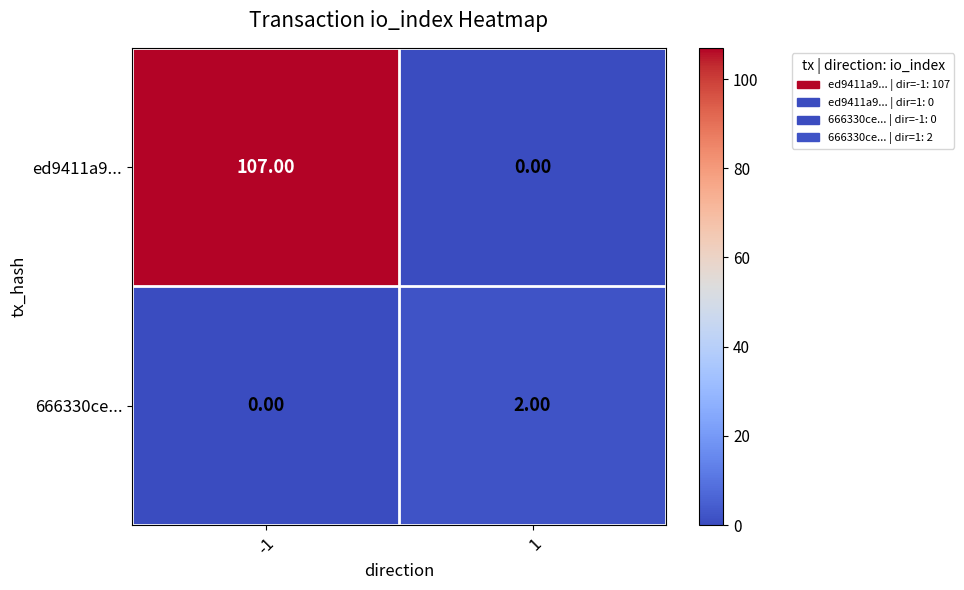

List the labels in order of 666330ce... value, largest first.

1, -1